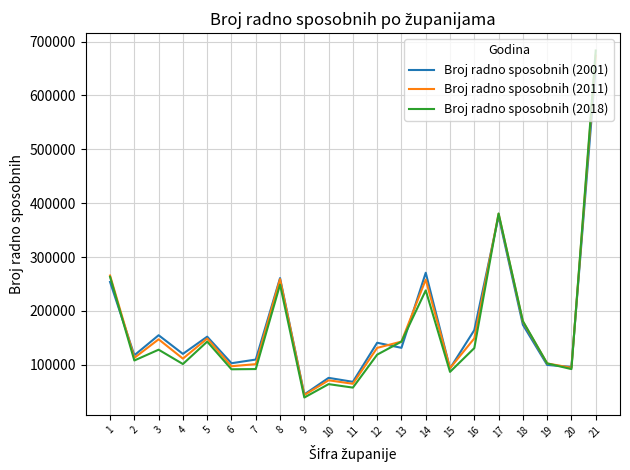

The value of Broj radno sposobnih (2011) at 5 is 41145. True or false?

False